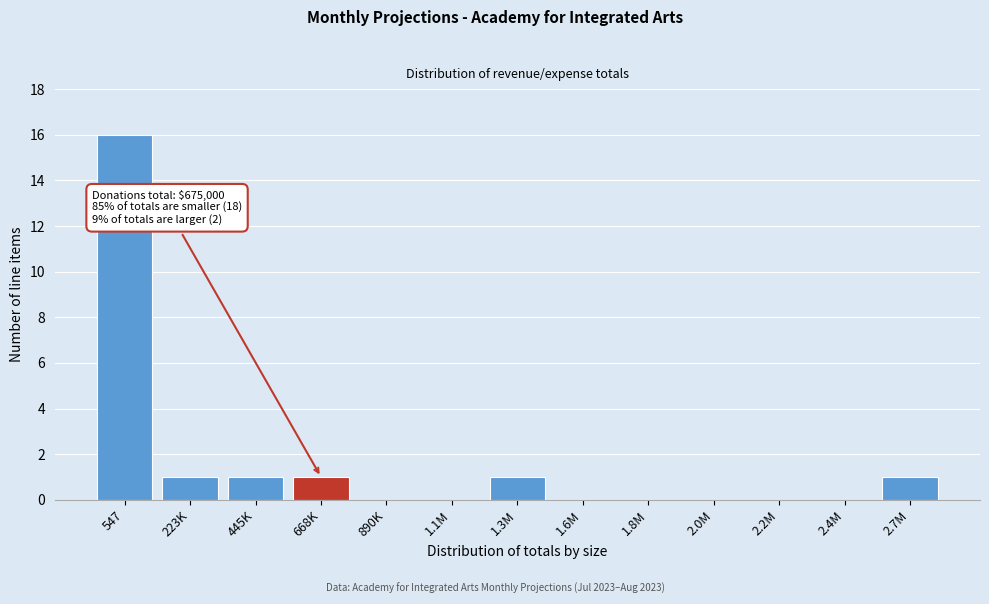

Reading left to right, extract all data points from this chart.

547=16	223K=1	445K=1	668K=1	890K=0	1.1M=0	1.3M=1	1.6M=0	1.8M=0	2.0M=0	2.2M=0	2.4M=0	2.7M=1